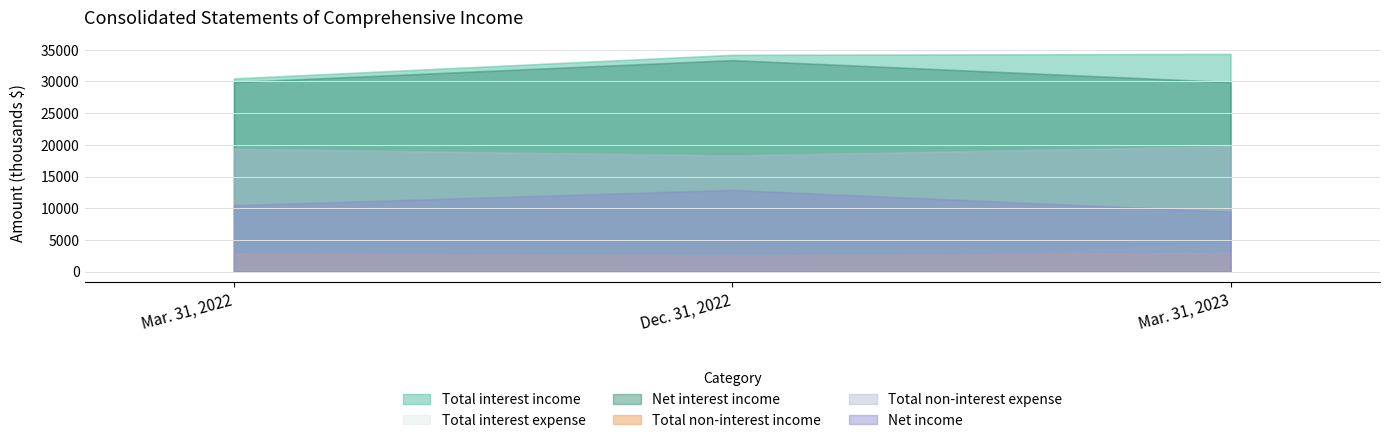

Which series has the widest spread of values?

Total interest income